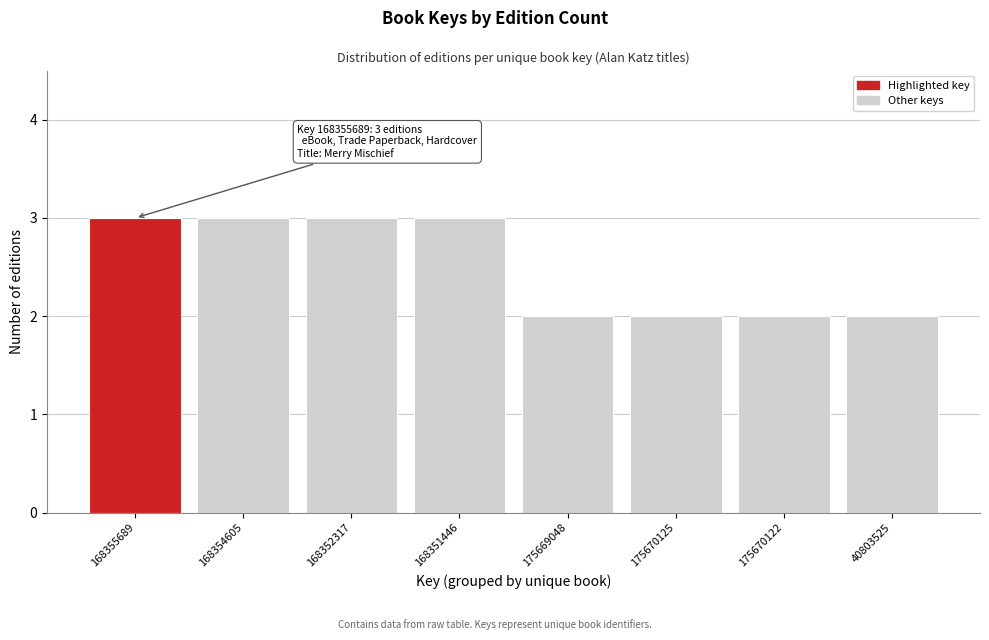

Reading right to left, extract all data points from this chart.

2	2	2	2	3	3	3	3